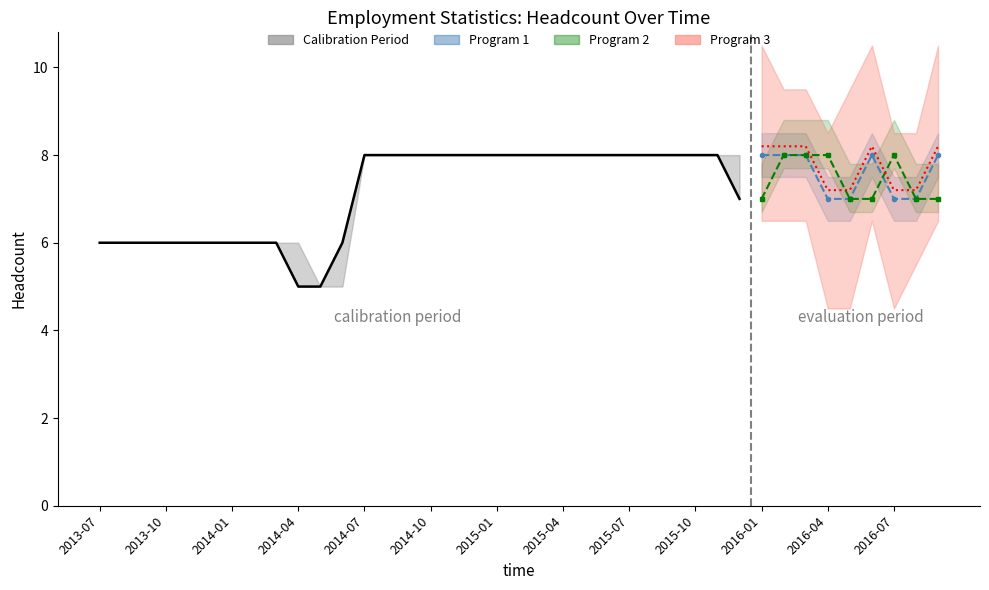

What is the minimum value for EOM?

5